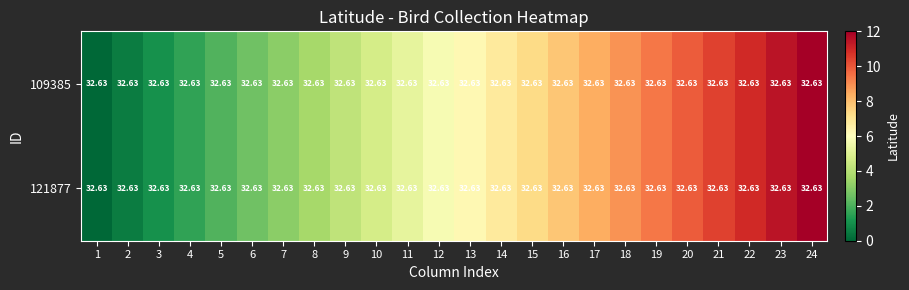

Count the number of categories in the chart.

24